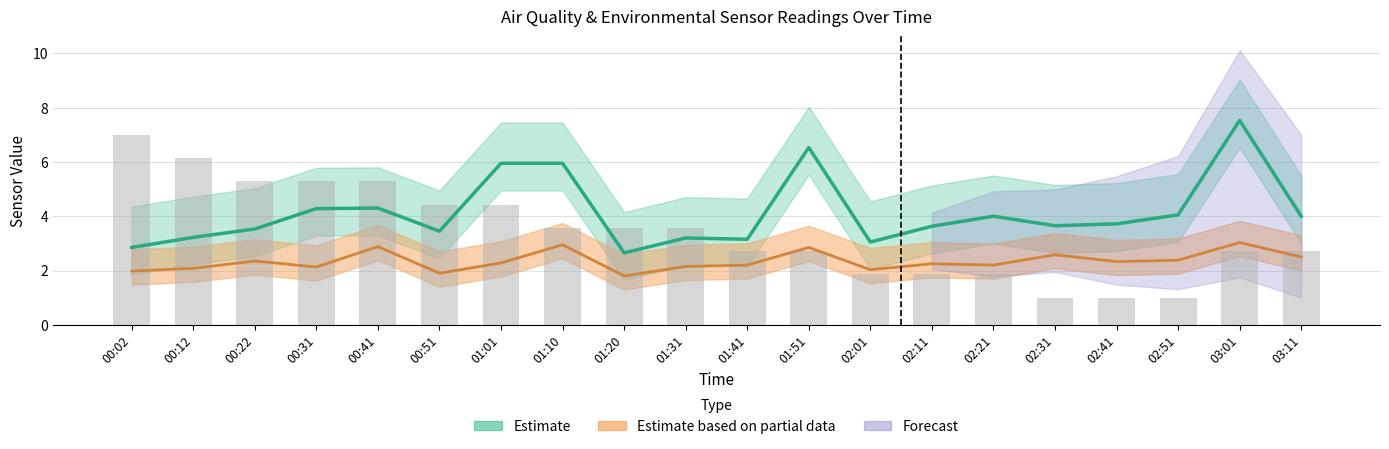

What is the approximate value of SDS_P2 at 00:41?

2.9